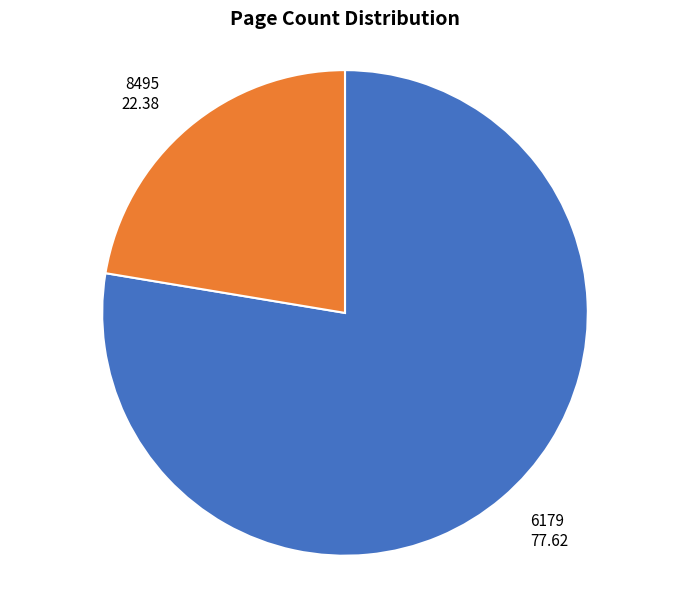

How many segments does this pie chart have?

2